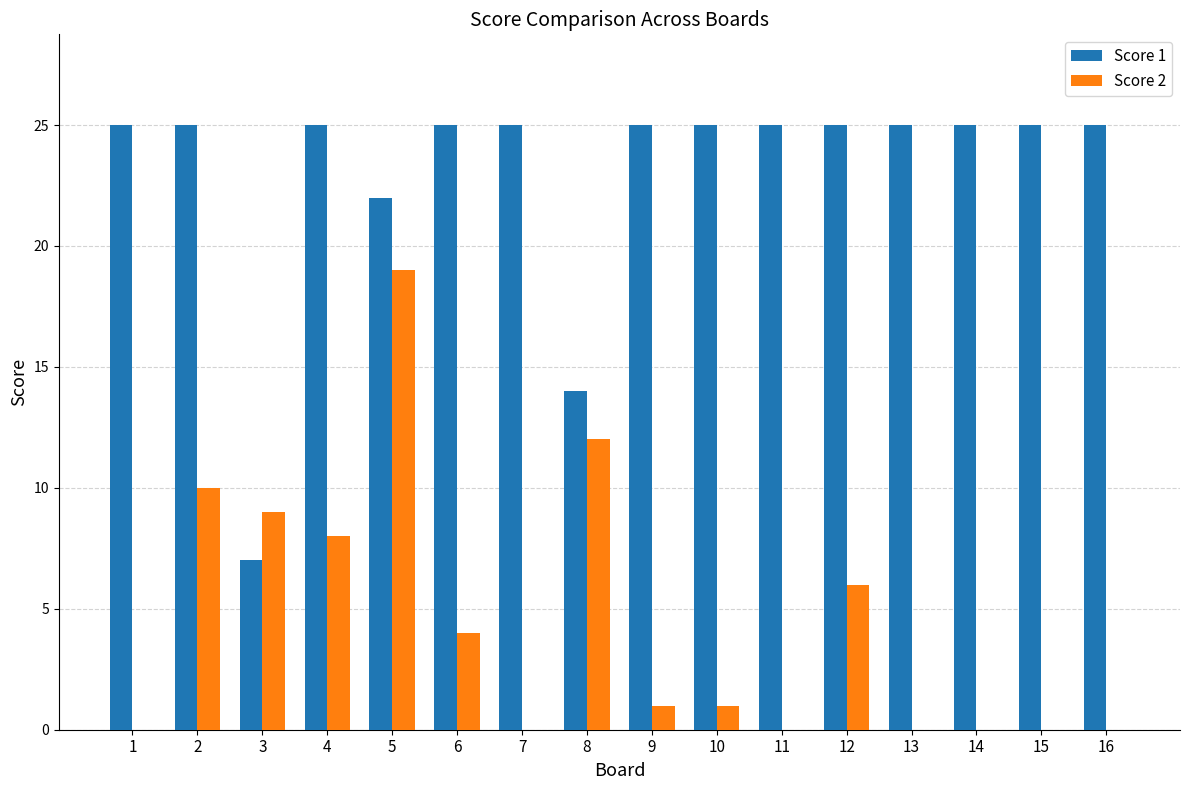

How many series are shown in this chart?

2